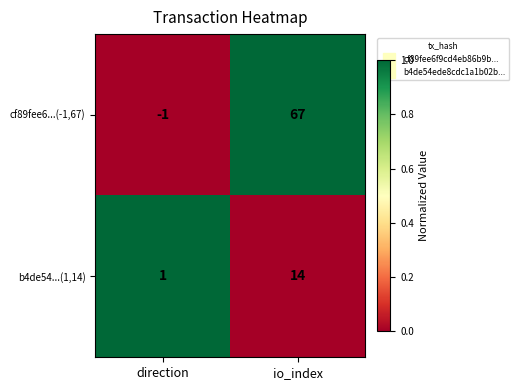

Reading left to right, extract all data points from this chart.

cf89fee6...(-1,67): direction=-1	io_index=67
b4de54...(1,14): direction=1	io_index=14